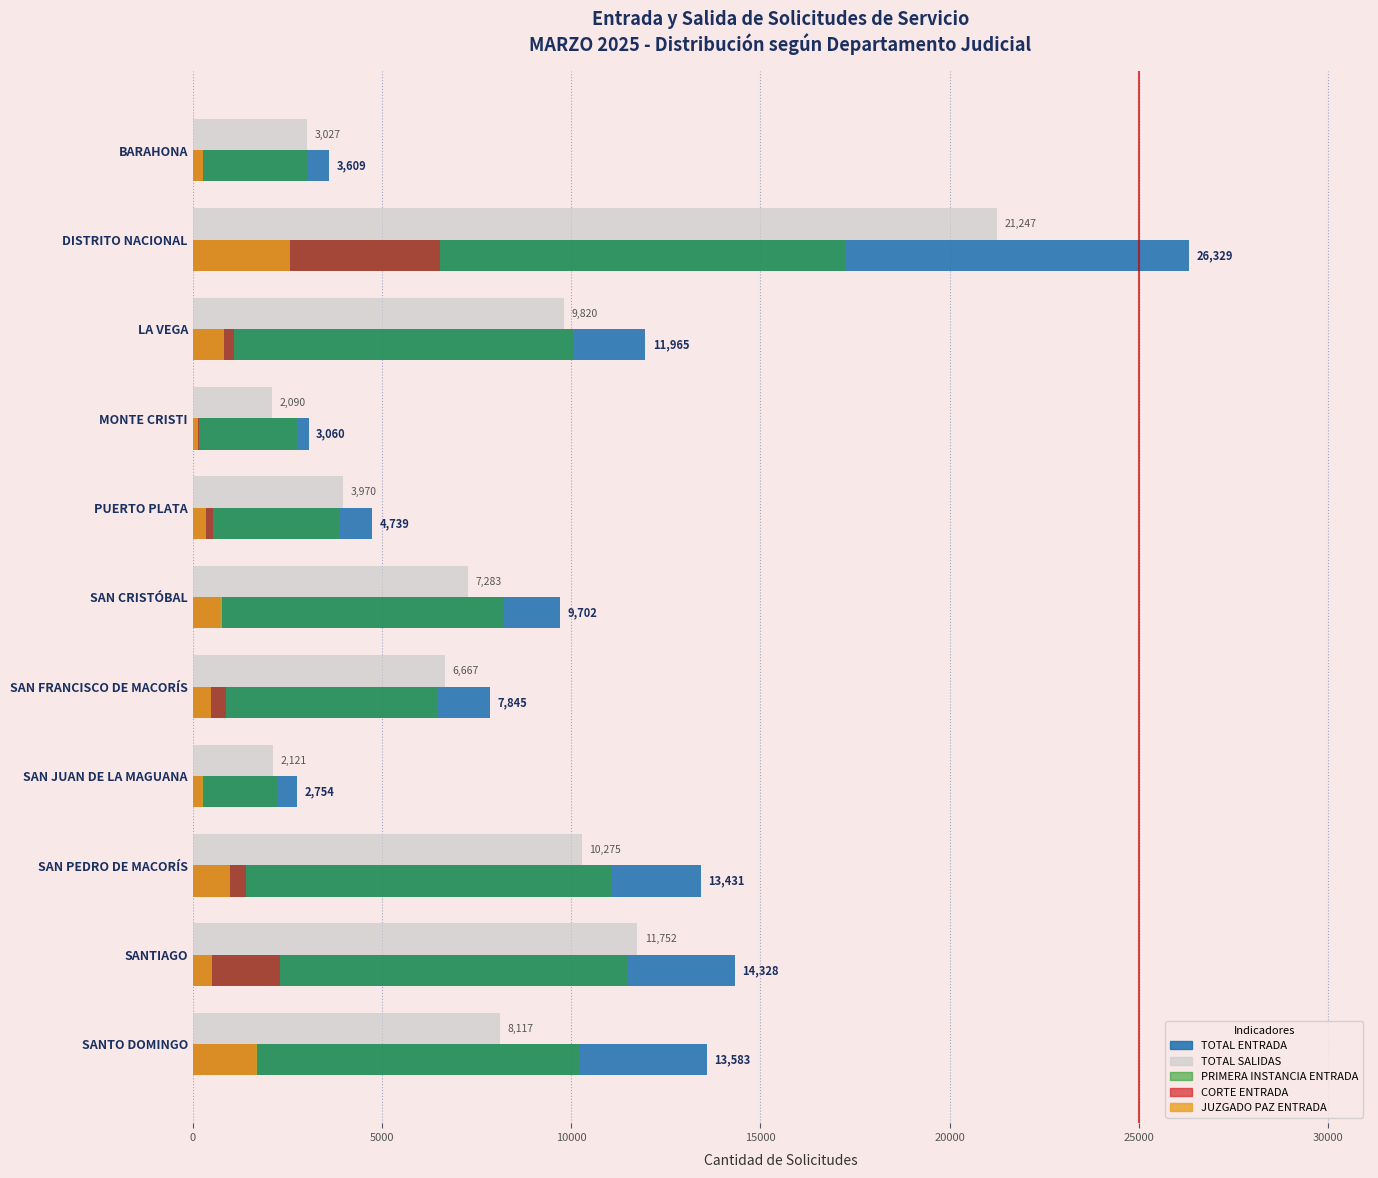

Is it true that CORTE ENTRADA equals 2299 at SANTIAGO?

True